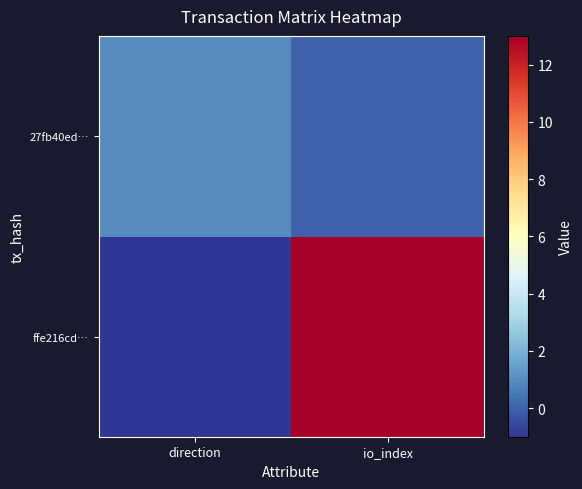

What is the spread (max minus min) of values at io_index?

13